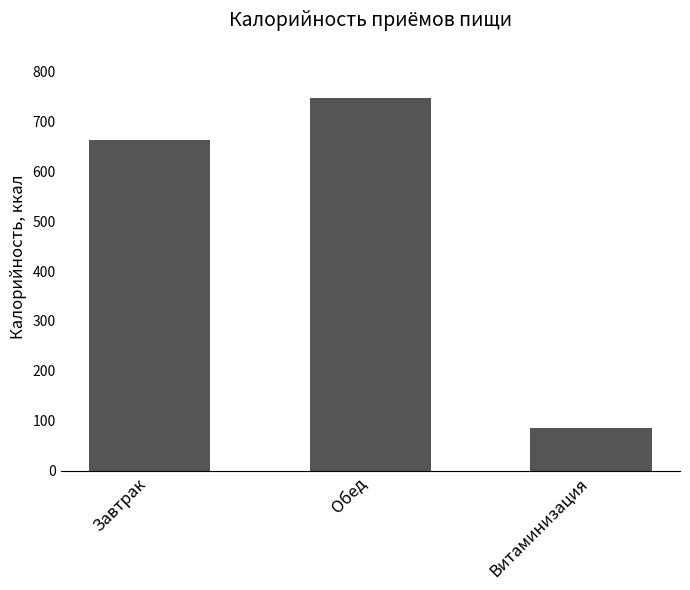

What is the label of the 2nd bar from the left?

Обед